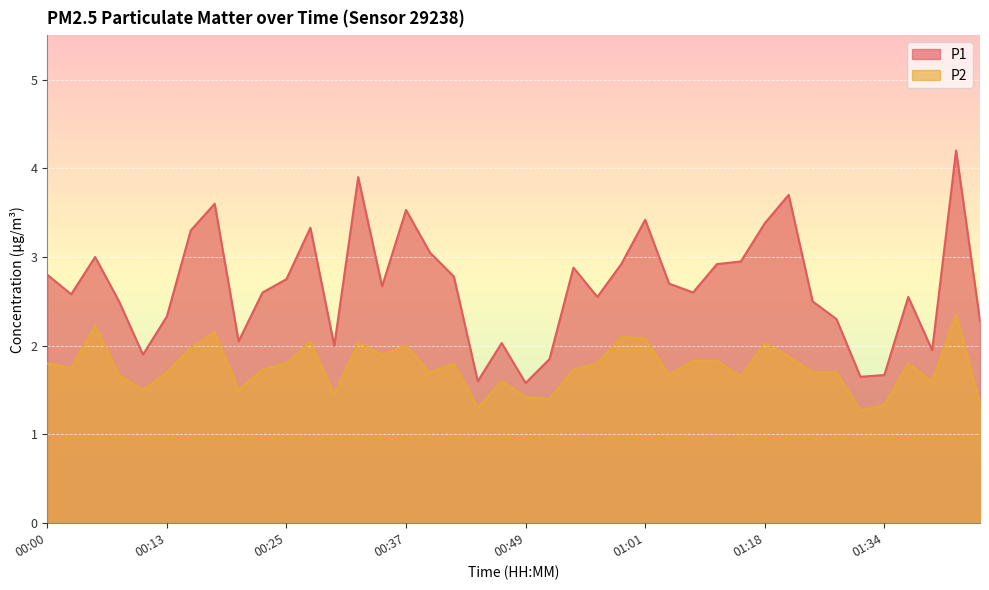

What is the label of the 40th point from the left?

01:44